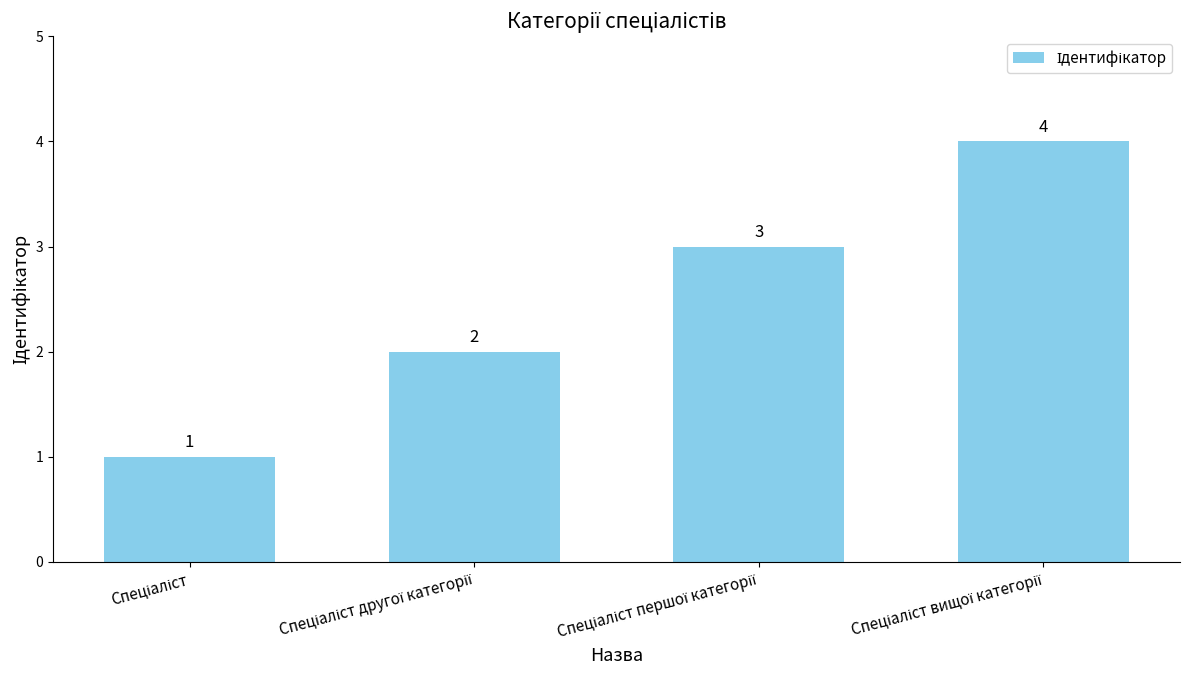

What is the greatest value displayed?

4